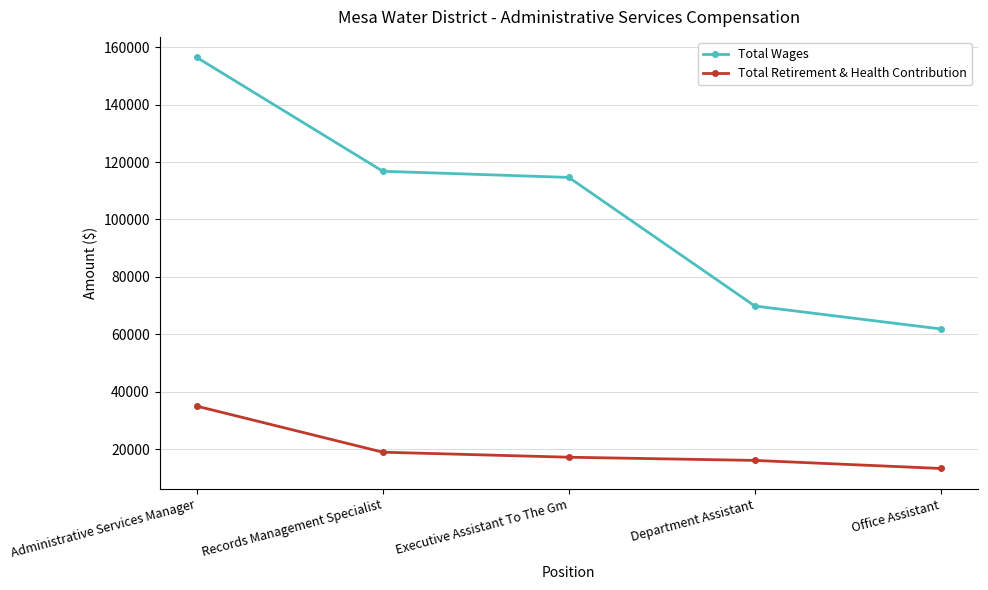

What is the average value of the Total Retirement & Health Contribution series?

20095